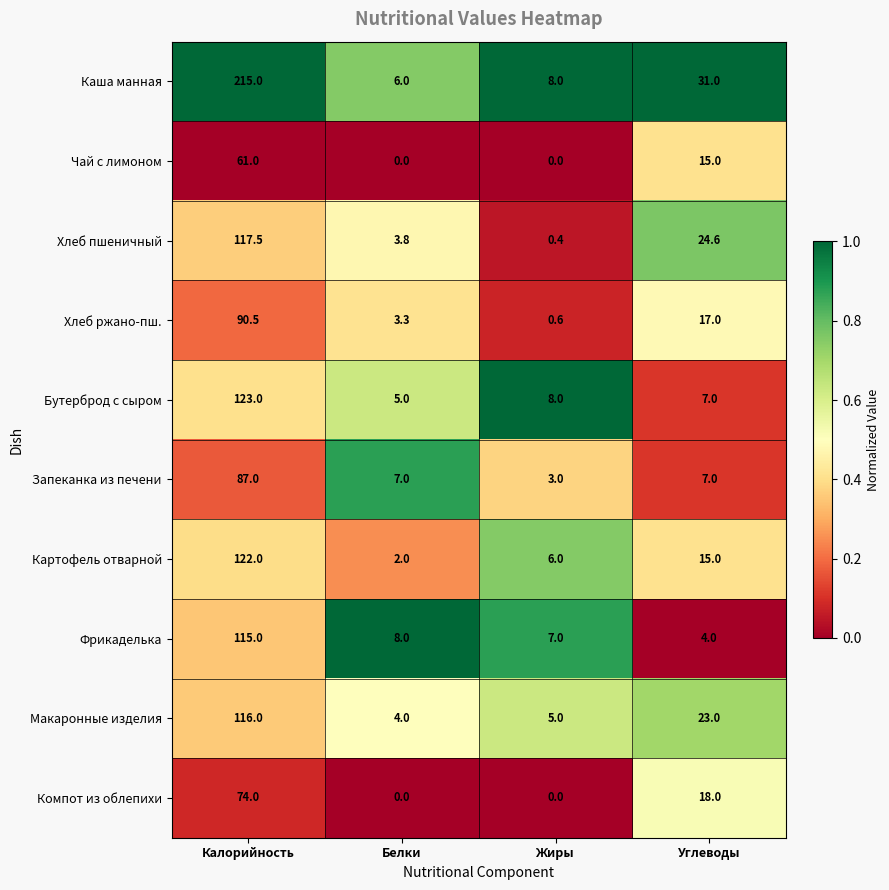

Which series changed the most between Жиры and Углеводы?

Хлеб пшеничный